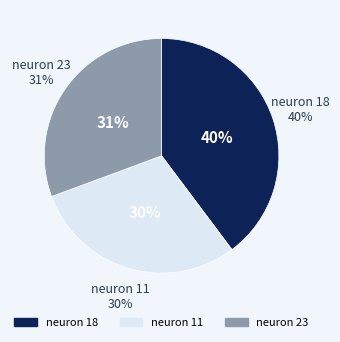

Is it true that neuron 23 is 37% of the pie?

False